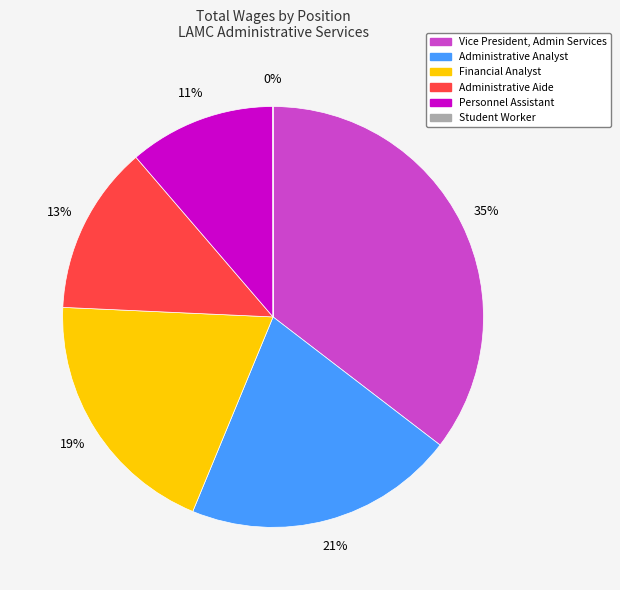

The Financial Analyst slice represents 32% of the pie. True or false?

False